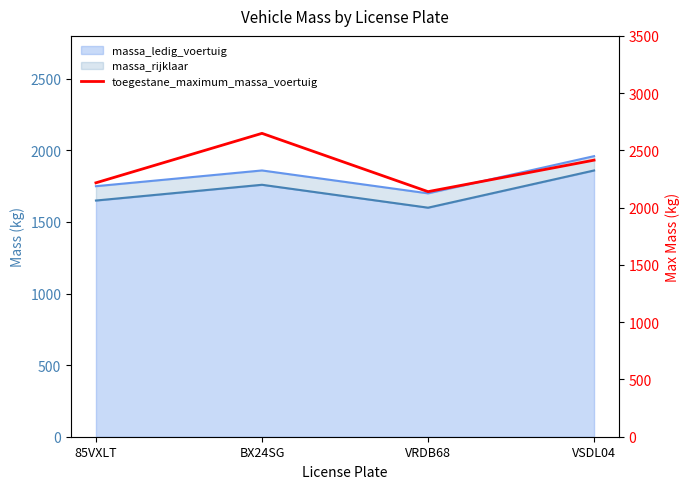

What is the greatest value displayed?

2649